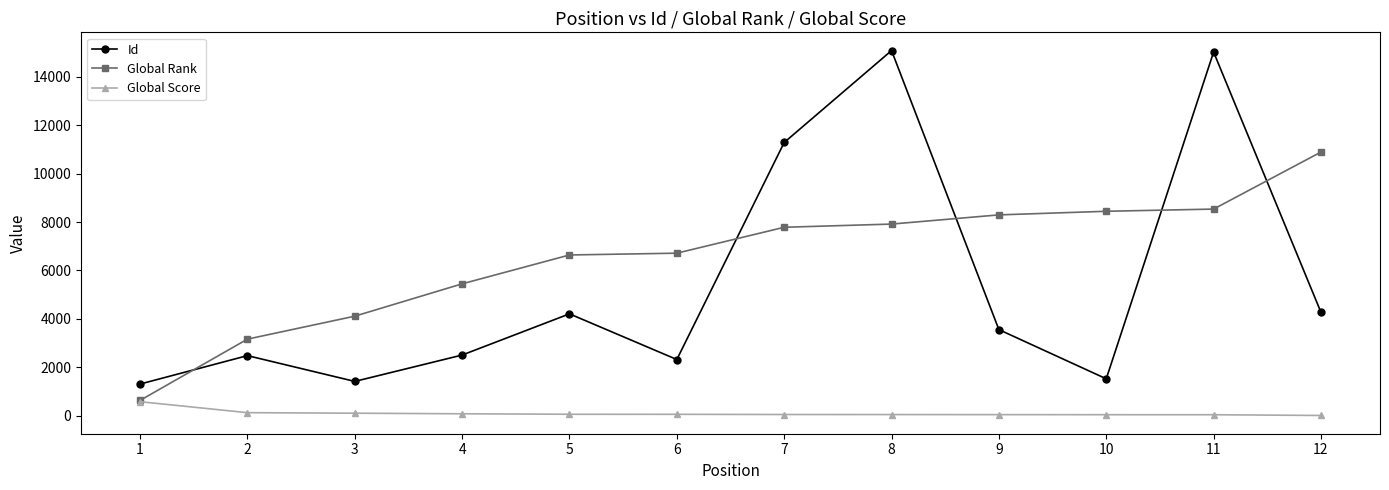

Between 8 and 9, which series saw the biggest shift?

Id